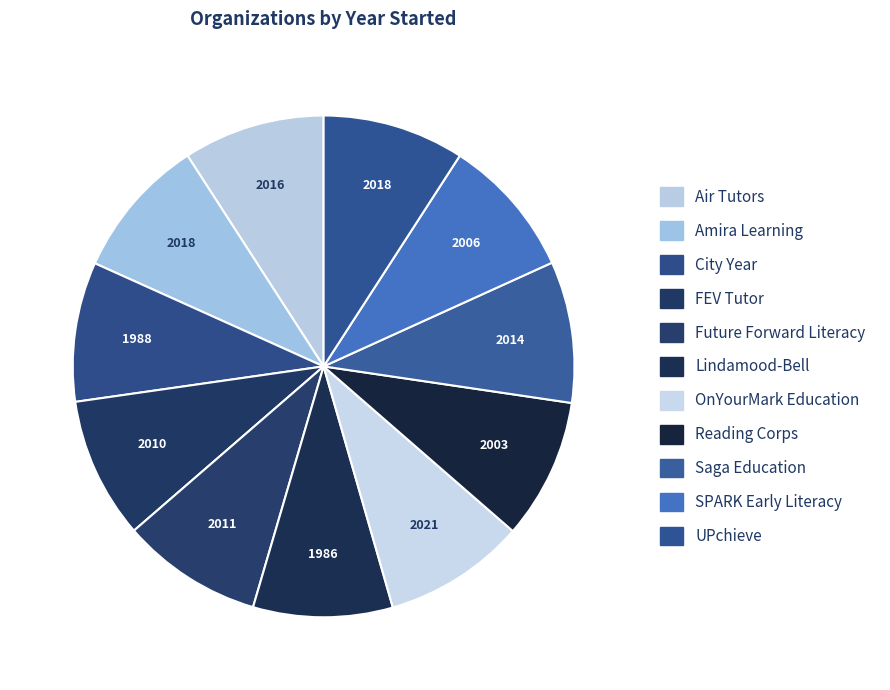

How much of the chart is everything except Saga Education?

90.9%